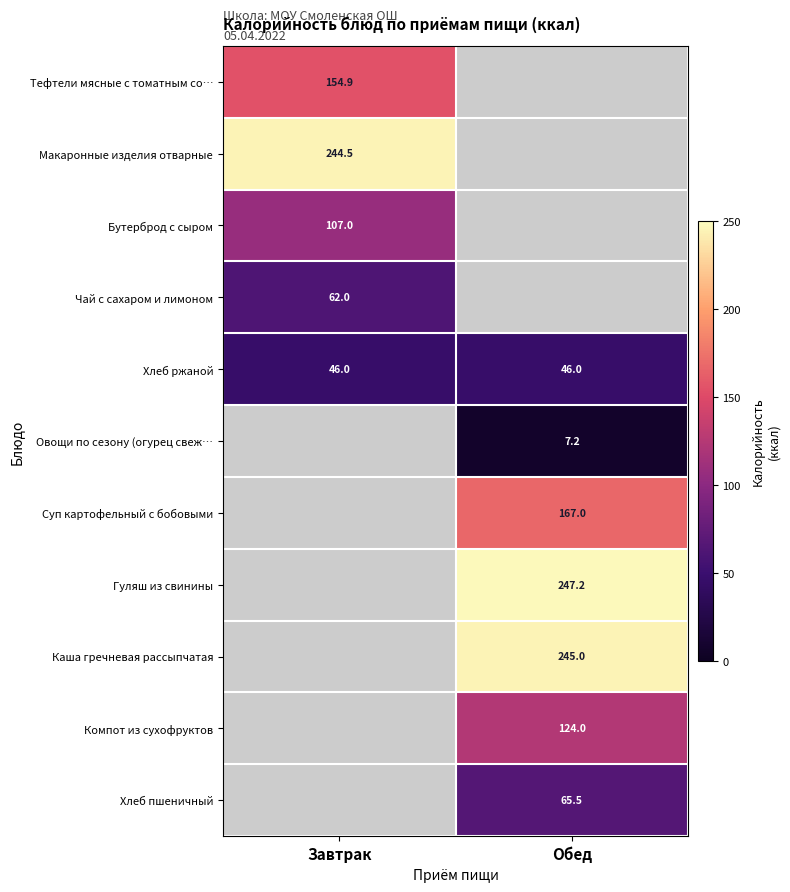

Which label corresponds to the largest value in the chart?

Обед